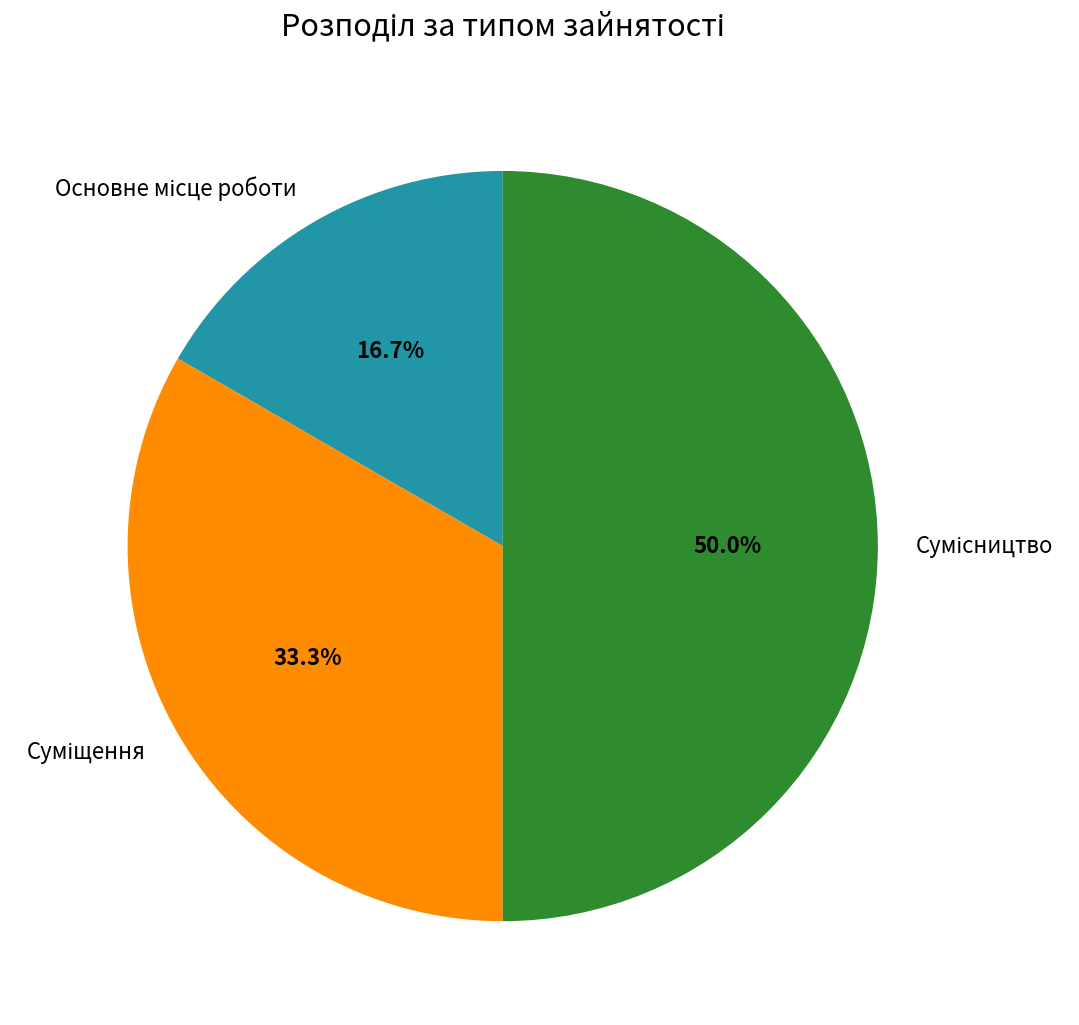

True or false: Суміщення accounts for 33% of the total.

True